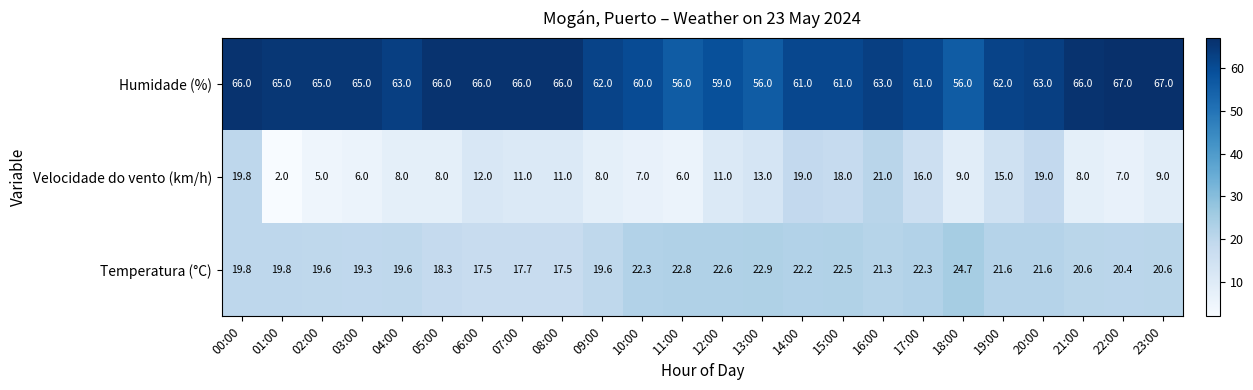

Which series has the largest range (max minus min)?

Velocidade do vento (km/h)